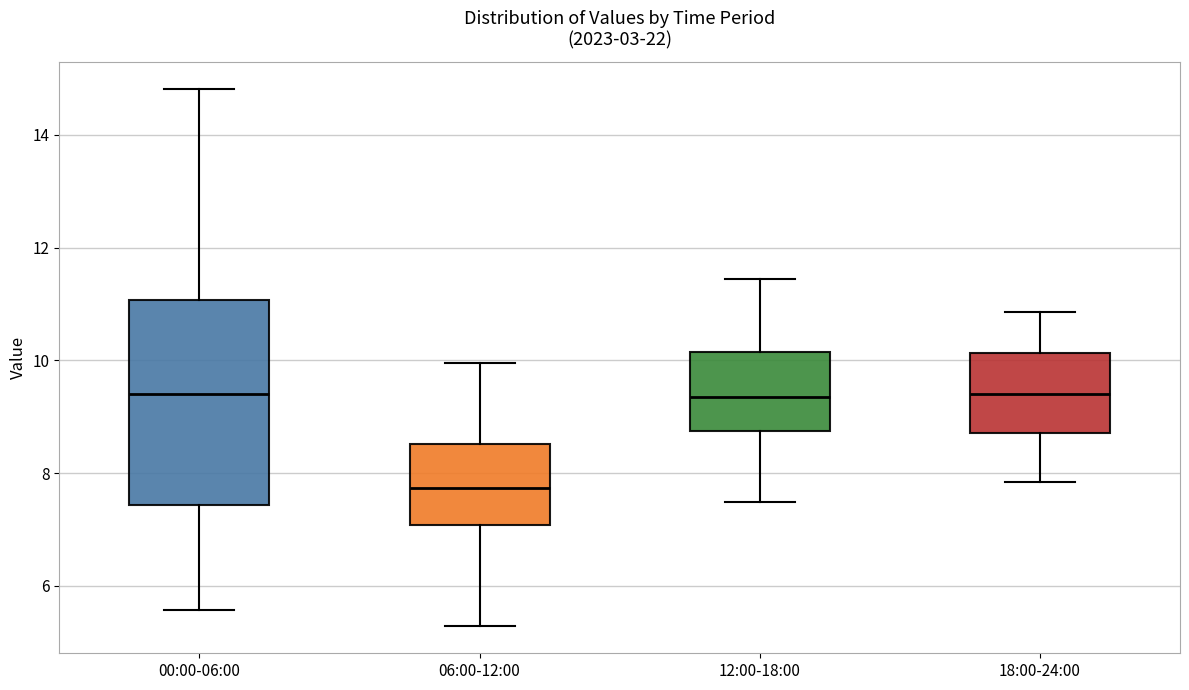

Where does the upper whisker of the box for 06:00-12:00 end on the y-axis? The values are not printed on the chart, so give them approximately, as read against the axis.

10.0